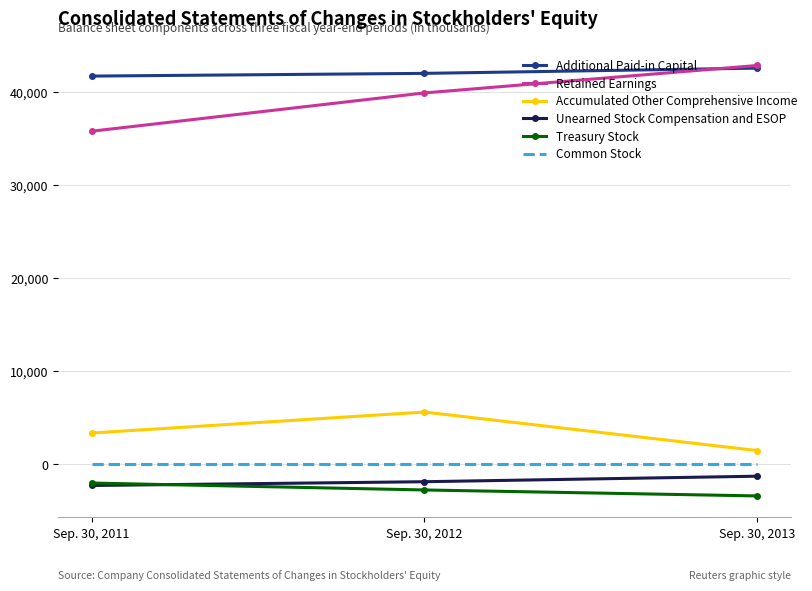

Which label corresponds to the largest value in the chart?

Sep. 30, 2013